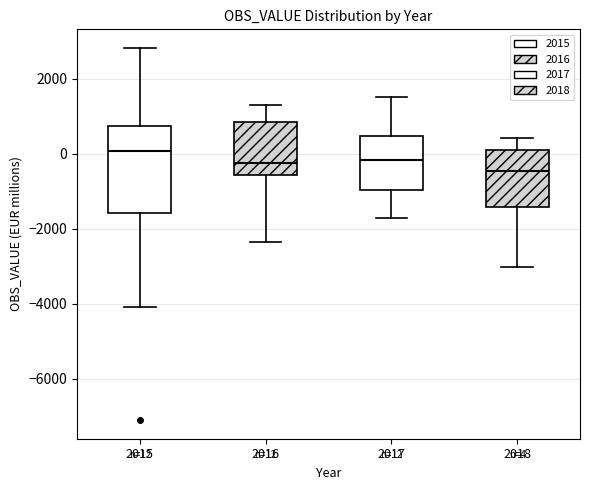

Which box's median line is the highest?

2015